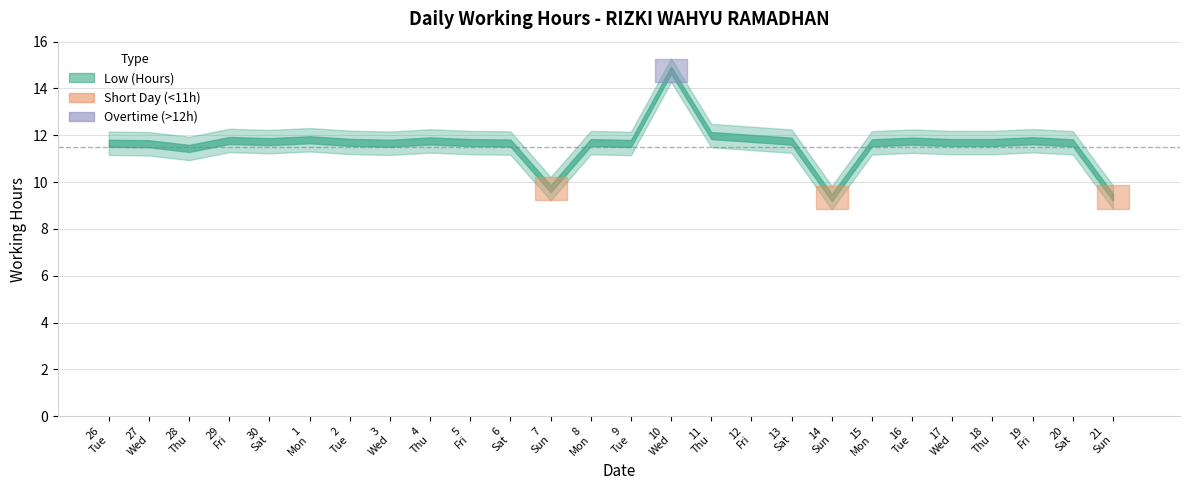

What is the smallest value displayed?

9.3